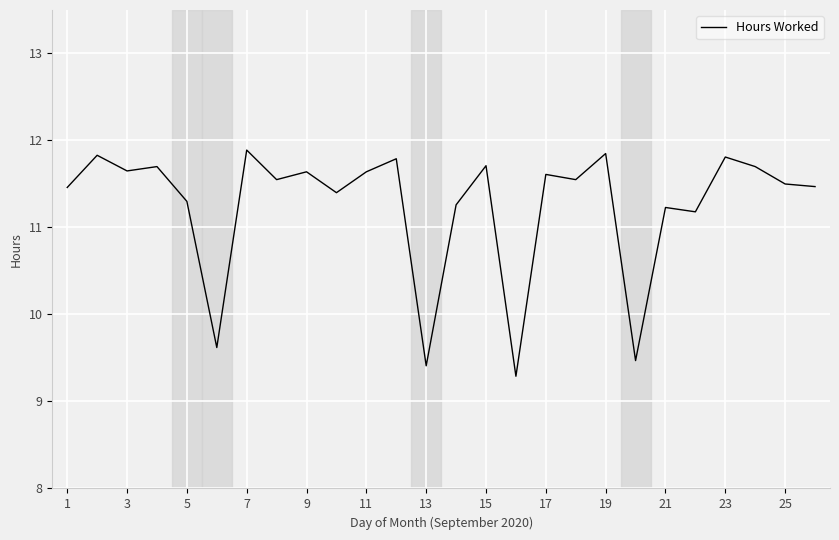

What is the difference between the maximum and minimum values?

2.6